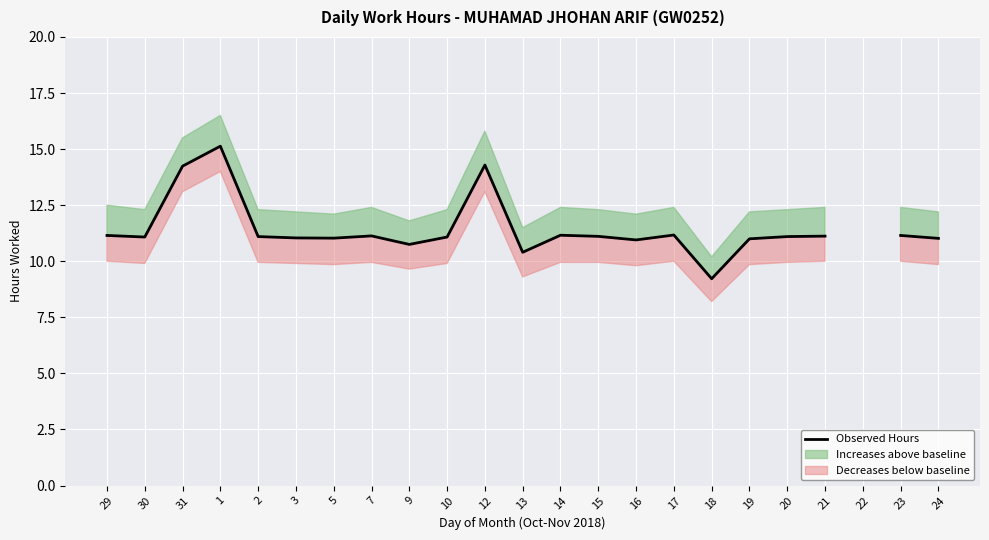

Between 19 and 23, which is larger?

23